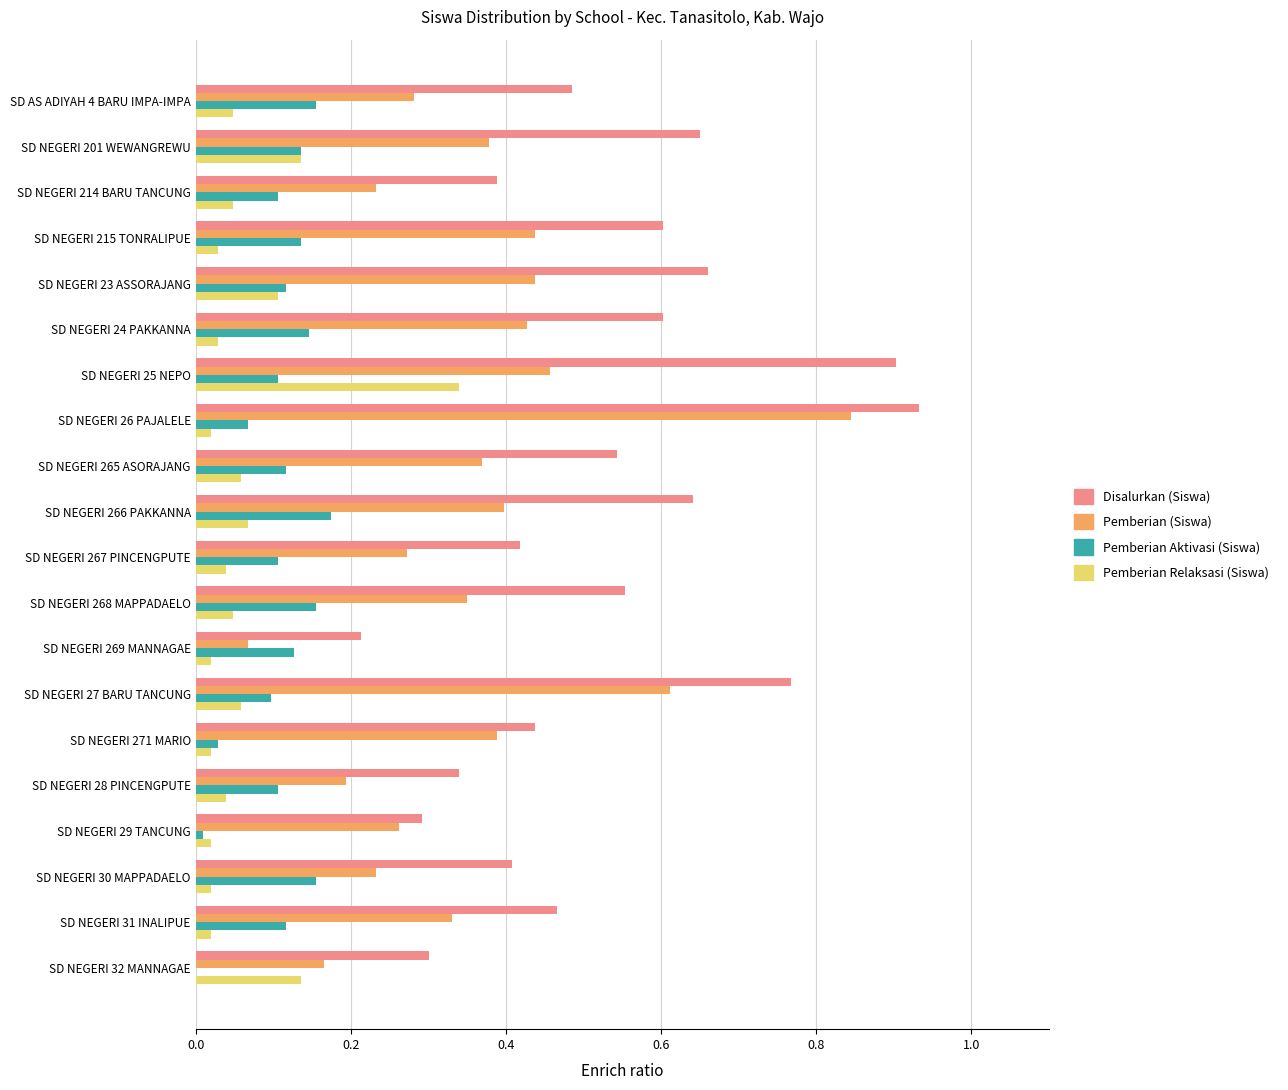

The Pemberian (Siswa) series shows 0.4 at SD NEGERI 201 WEWANGREWU. True or false?

True